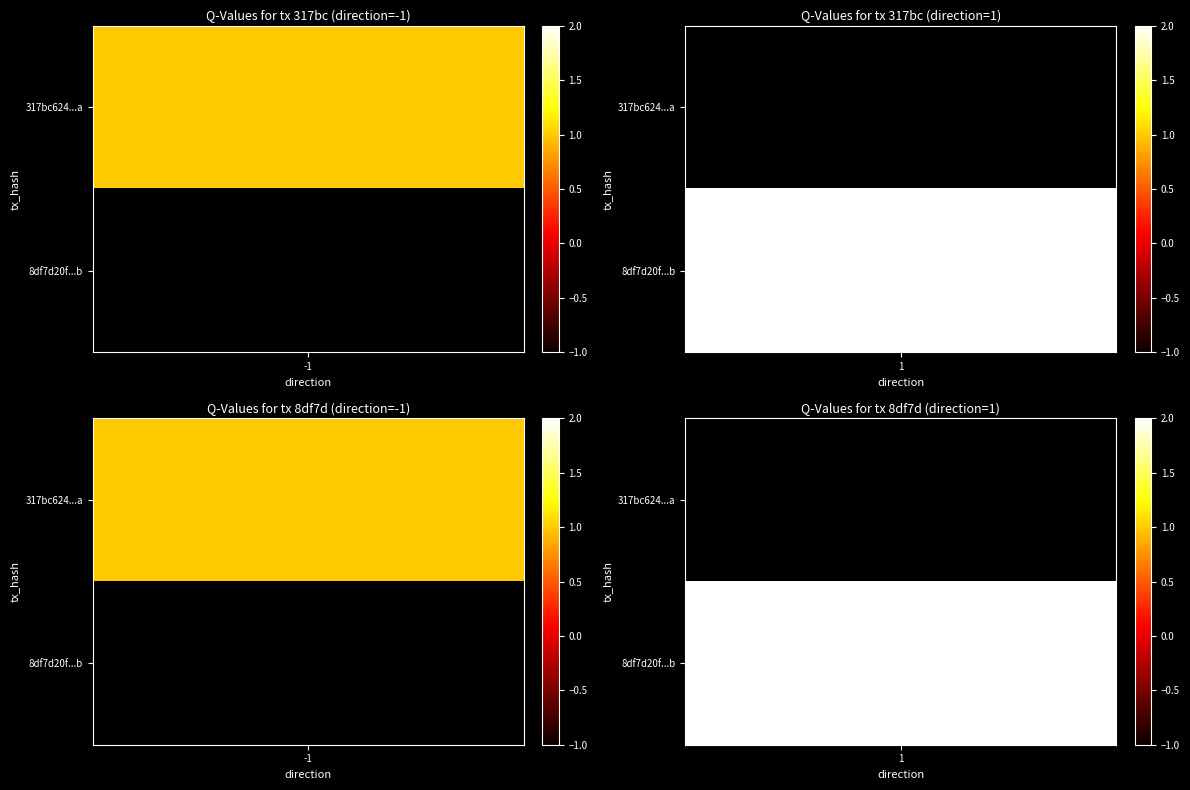

Count the number of data series in this chart.

2